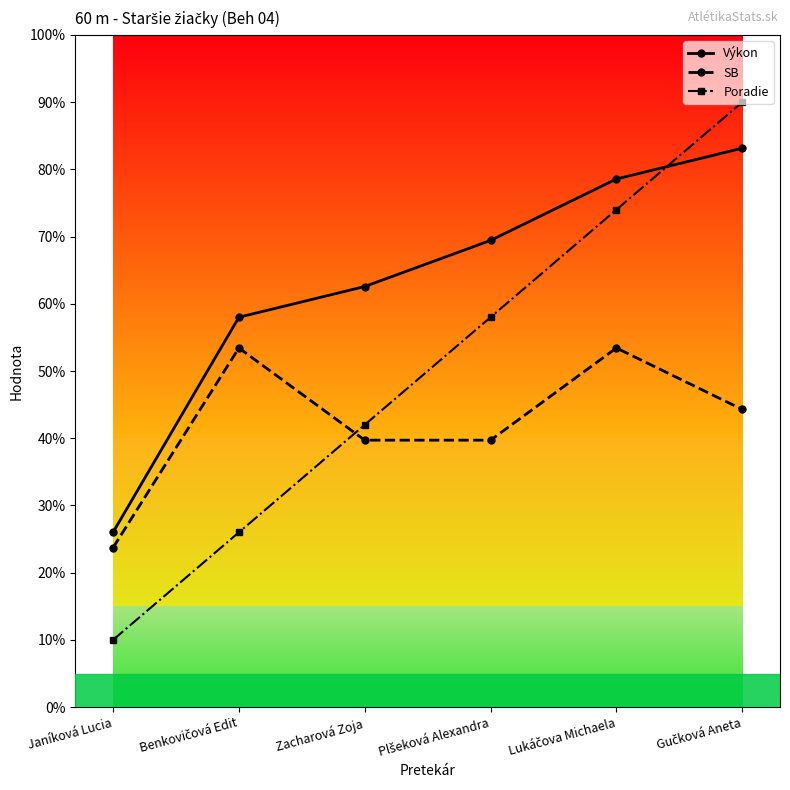

What is the label of the 3rd point from the left?

Zacharová Zoja